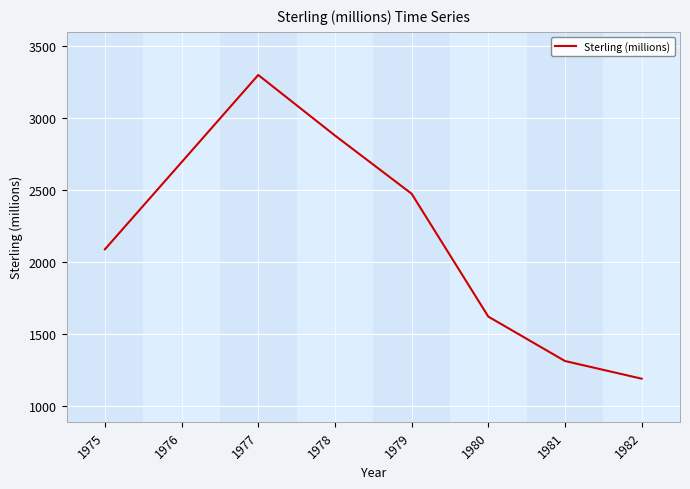

Where does the data first go above 2474?

1976